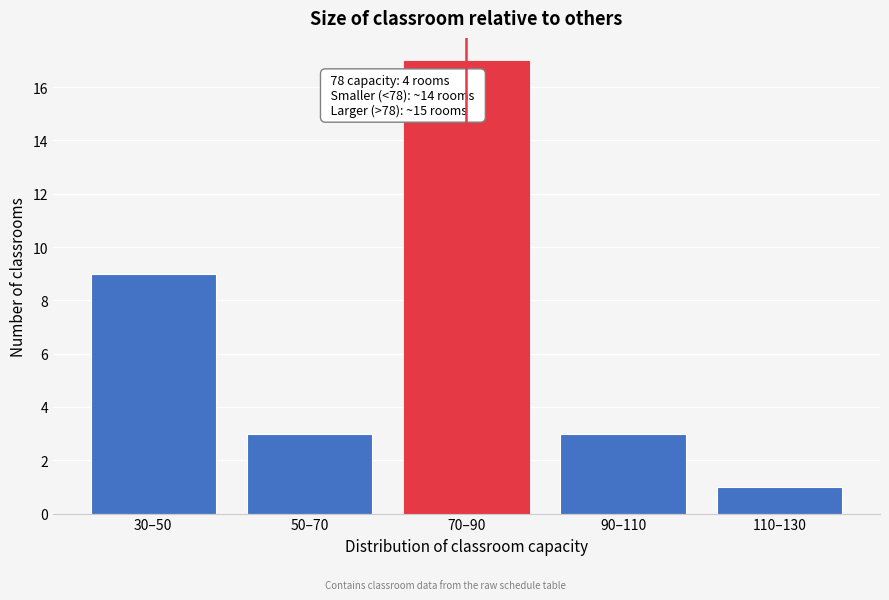

Reading right to left, transcribe all the data shown in this chart.

110–130=1	90–110=3	70–90=17	50–70=3	30–50=9